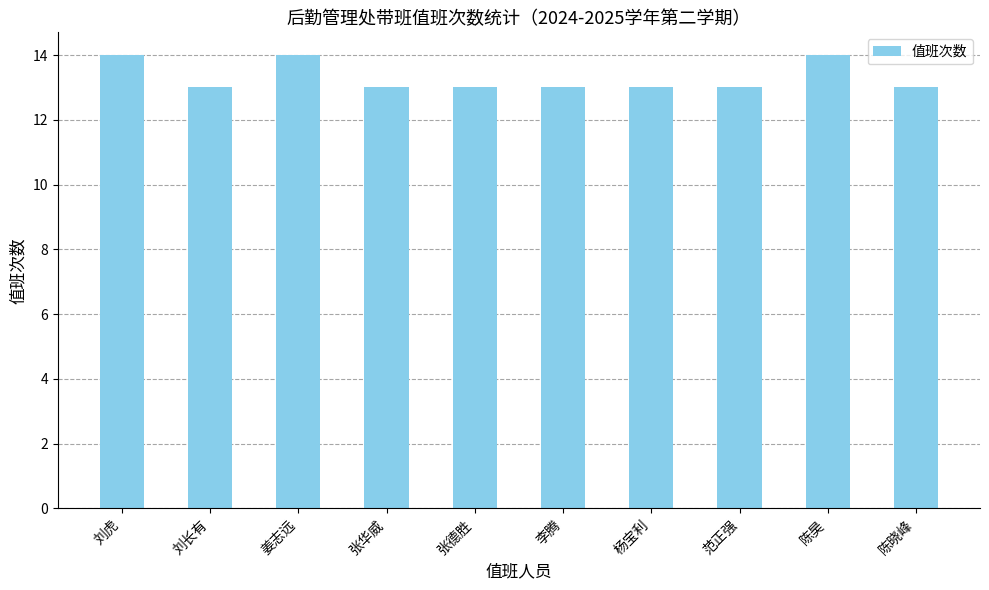

What is the greatest value displayed?

14